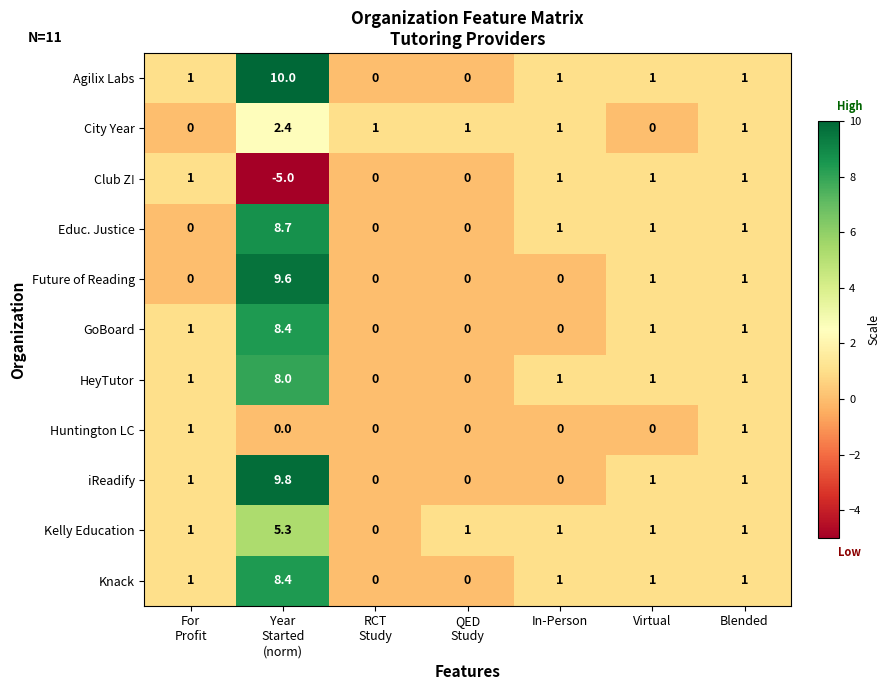

What is the sum of all Educ. Justice values?

11.7